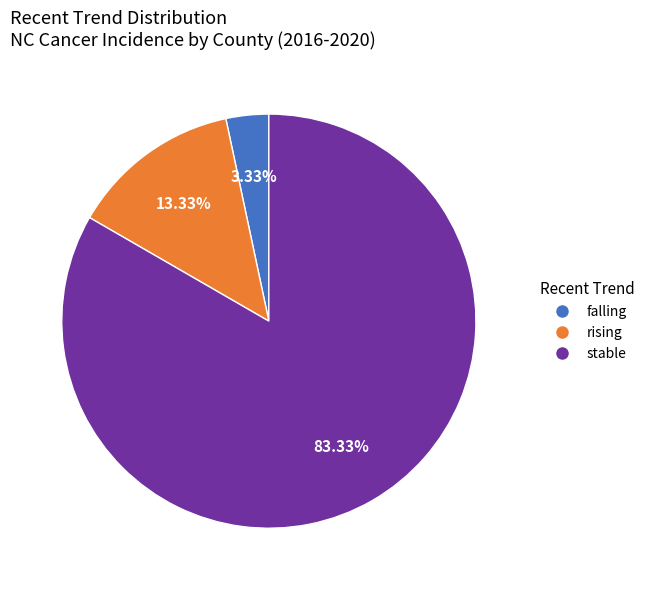

Approximately how many times larger is the value at falling compared to rising?

0.2